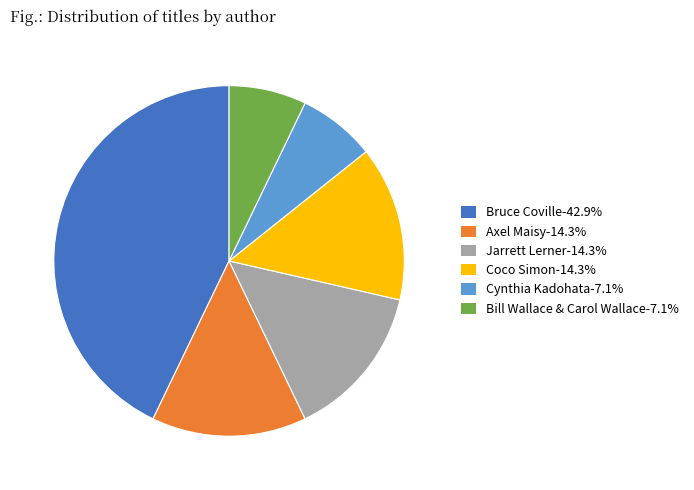

Does any single category account for the majority?

No